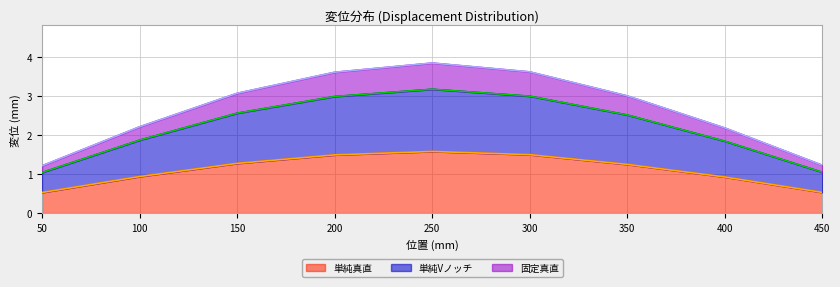

Rank the series by their average value, from lowest to highest.

単純真直, 単純Vノッチ, 固定真直